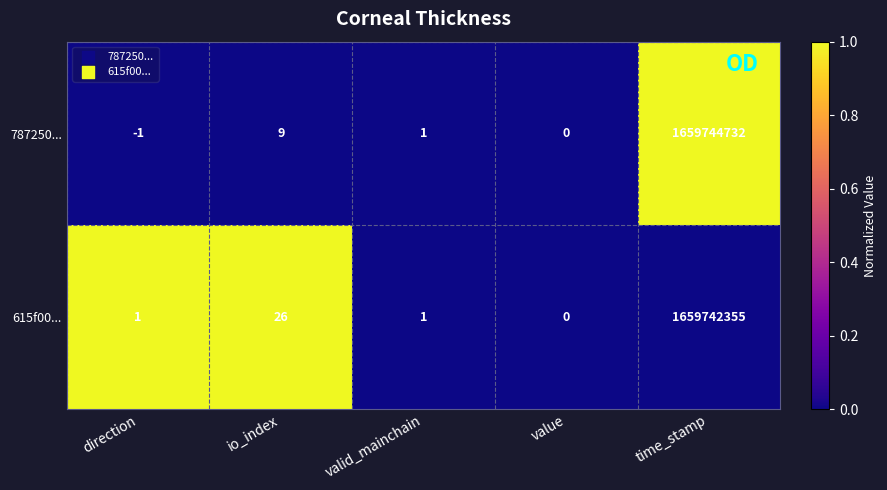

Rank the series by their average value, from highest to lowest.

787250..., 615f00...